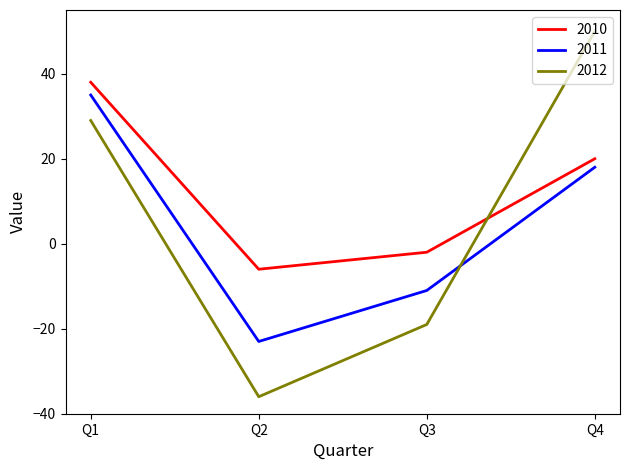

What is the difference between the maximum and second lowest values in the 2010 series?

40